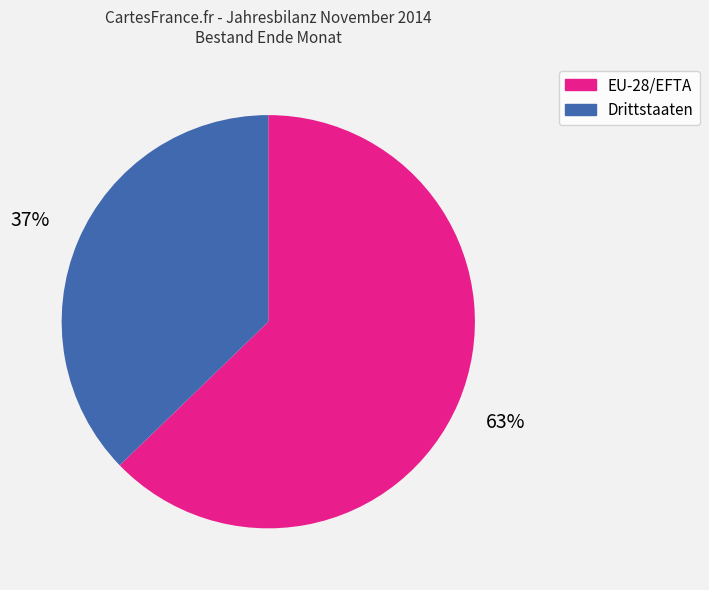

What is the ratio of the value at EU-28/EFTA to the value at Drittstaaten?

1.7